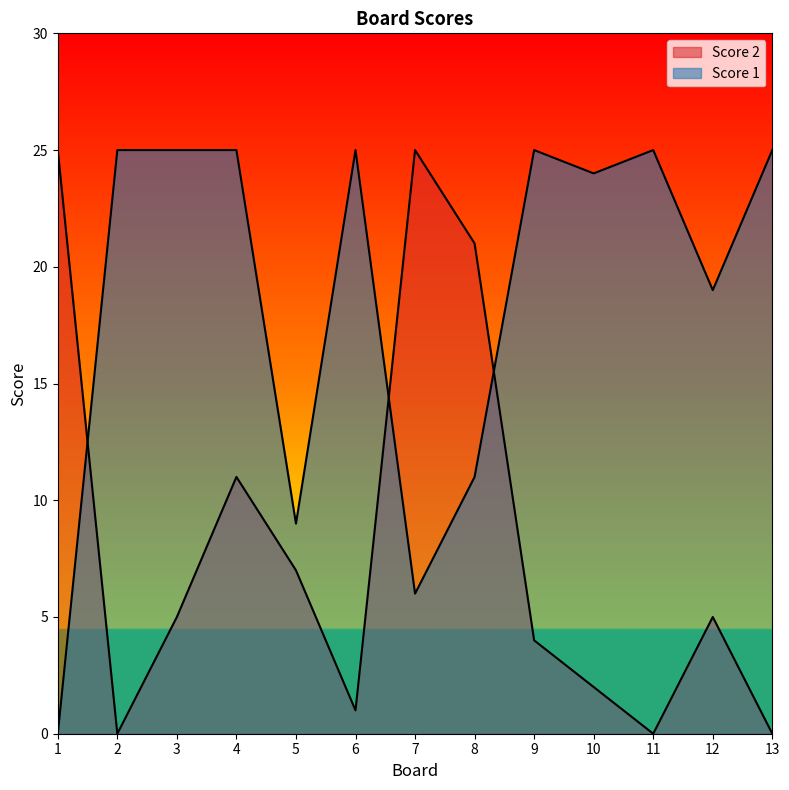

Between 5 and 9, which is larger?

5